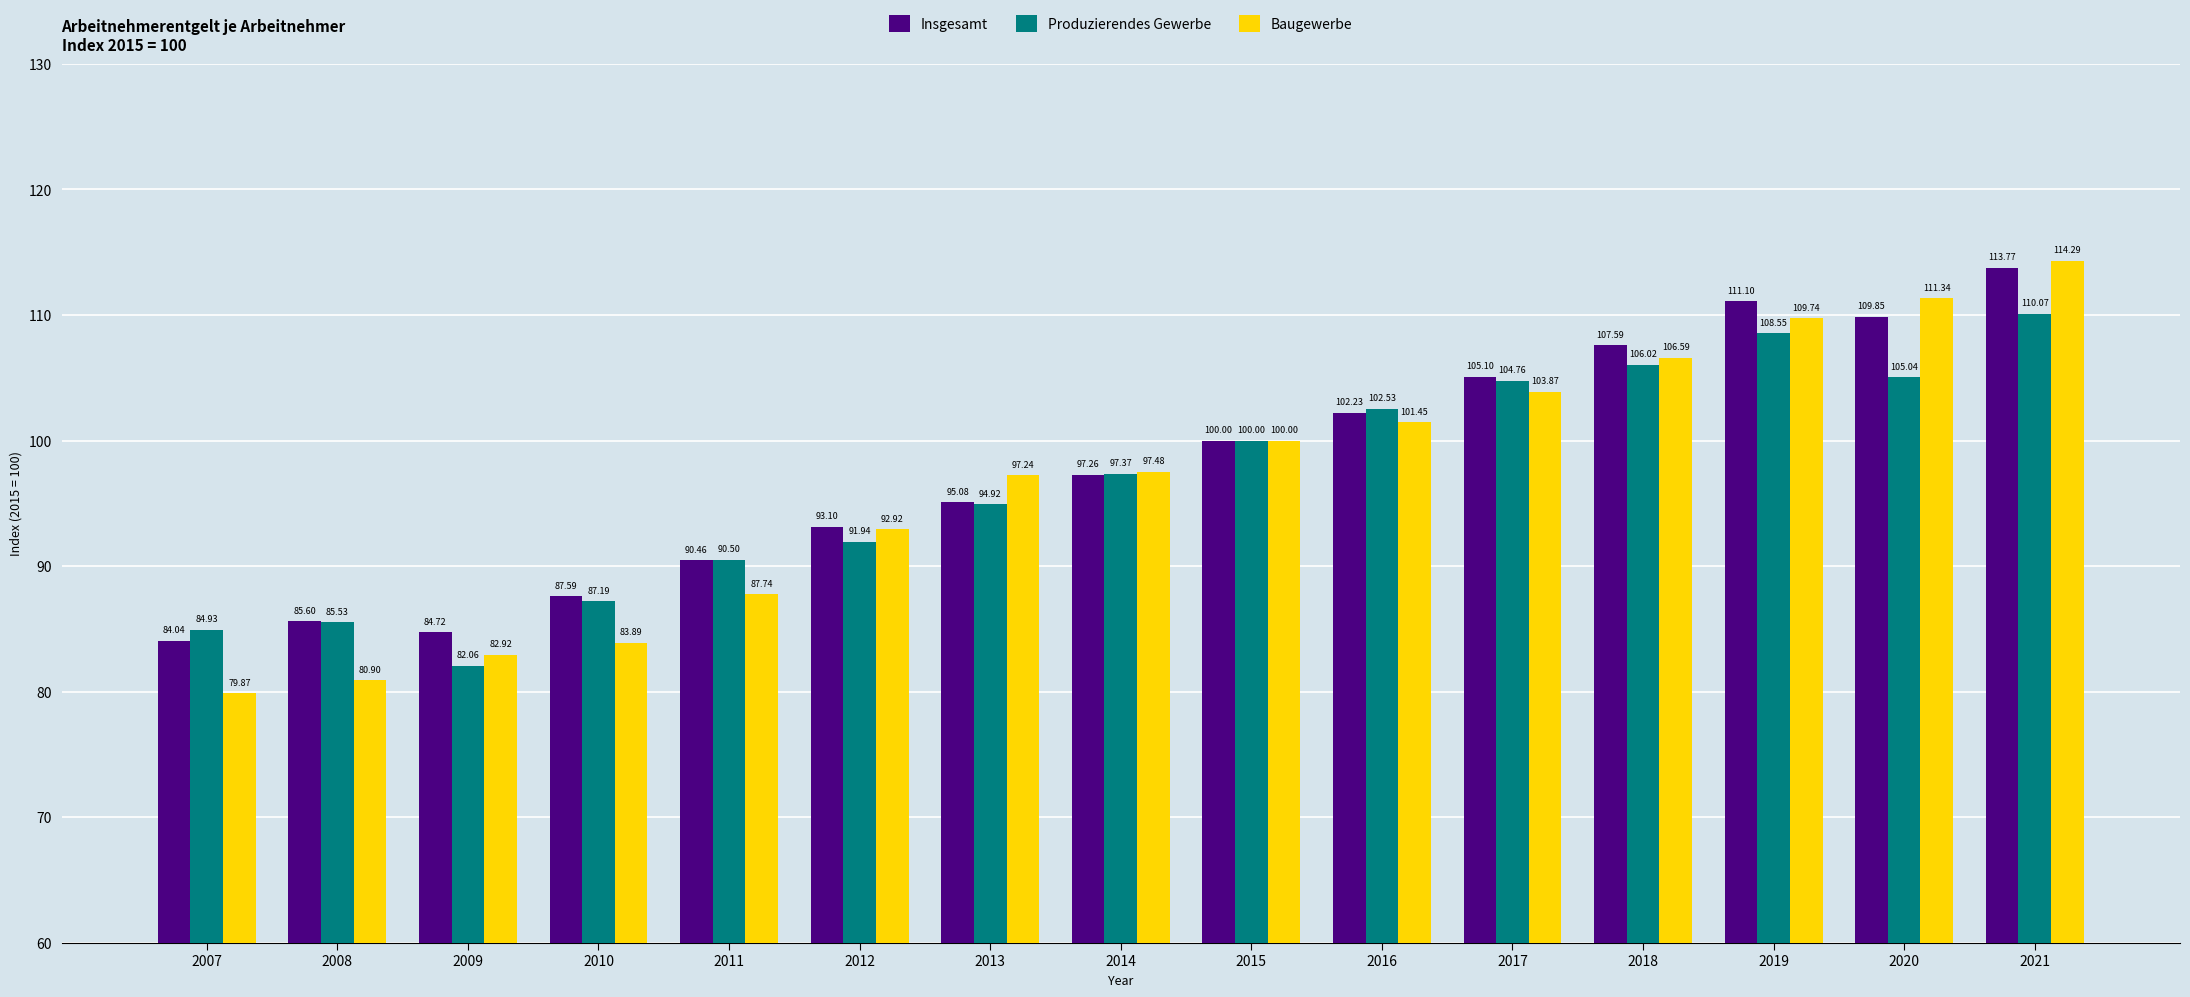

Which label corresponds to the largest value in the chart?

2021